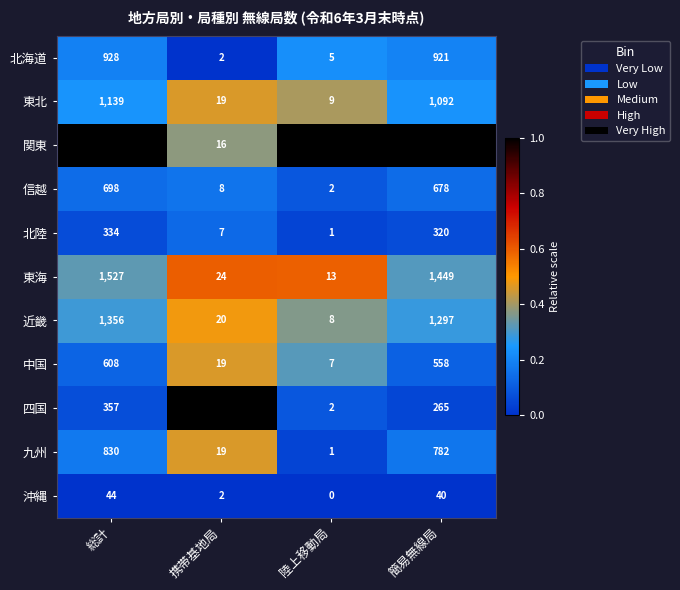

At which category is the sum across all series the highest?

総計